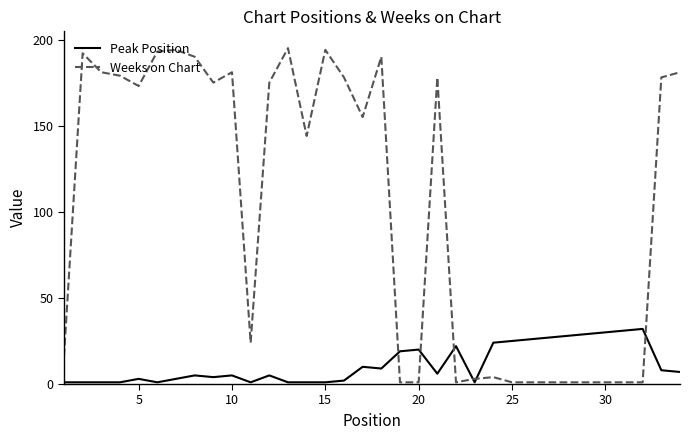

Which series has the widest spread of values?

Weeks on Chart